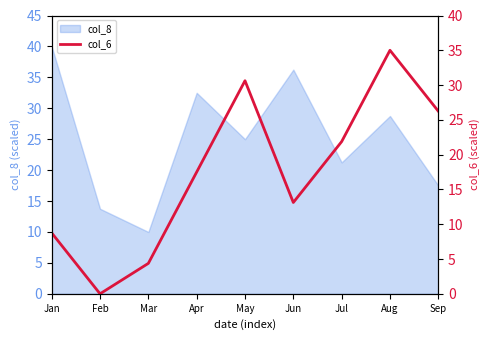

List the labels in order of value, largest first.

Aug, May, Sep, Jul, Apr, Jun, Jan, Mar, Feb